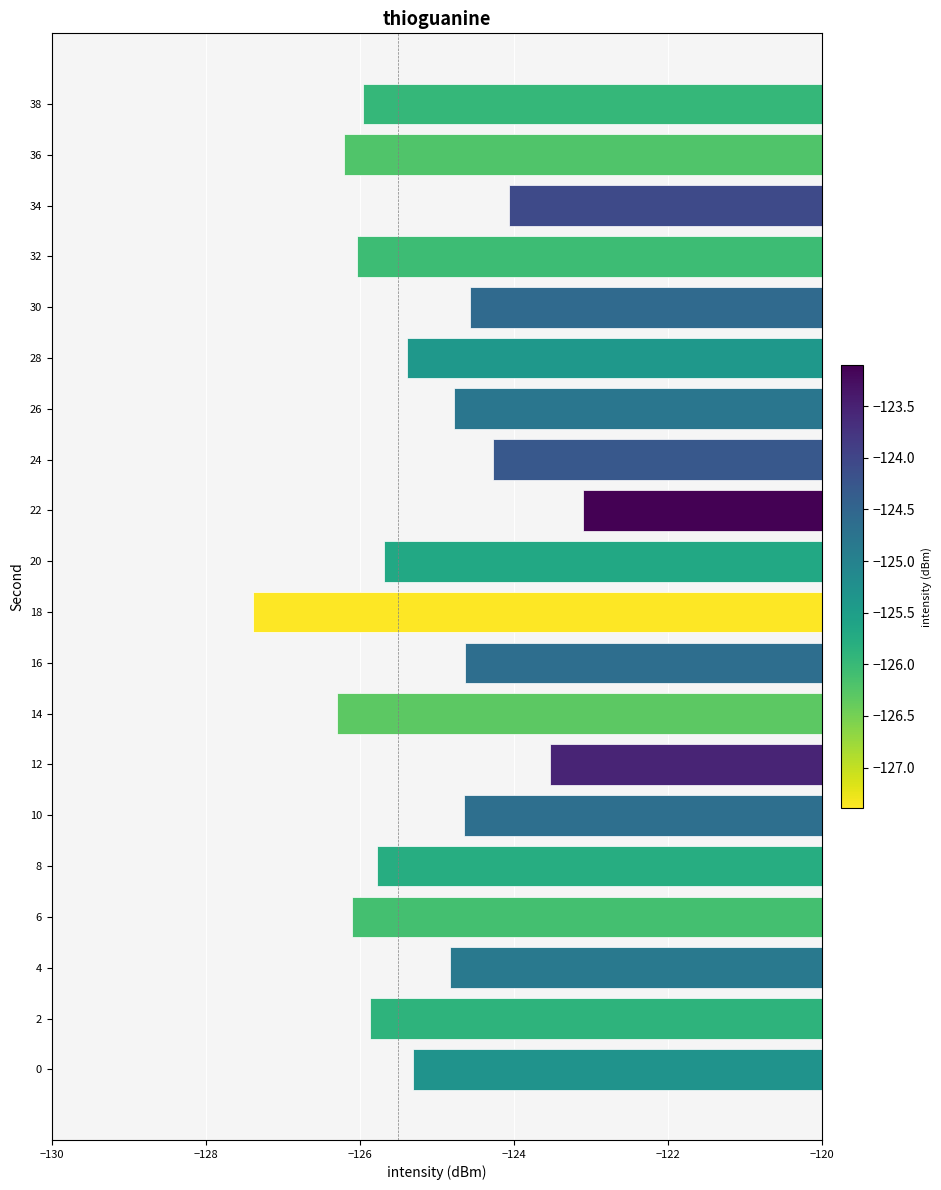

What is the sum of all values?

-2504.5